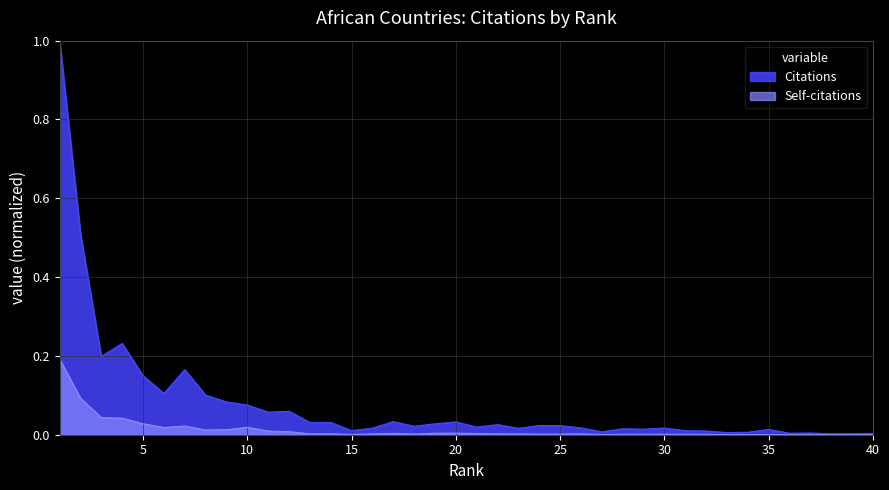

List the labels in order of Citations value, largest first.

1, 2, 4, 3, 7, 5, 6, 8, 9, 10, 12, 11, 17, 20, 14, 13, 19, 22, 24, 25, 18, 21, 26, 30, 16, 23, 28, 29, 35, 31, 15, 32, 27, 34, 33, 37, 36, 40, 39, 38